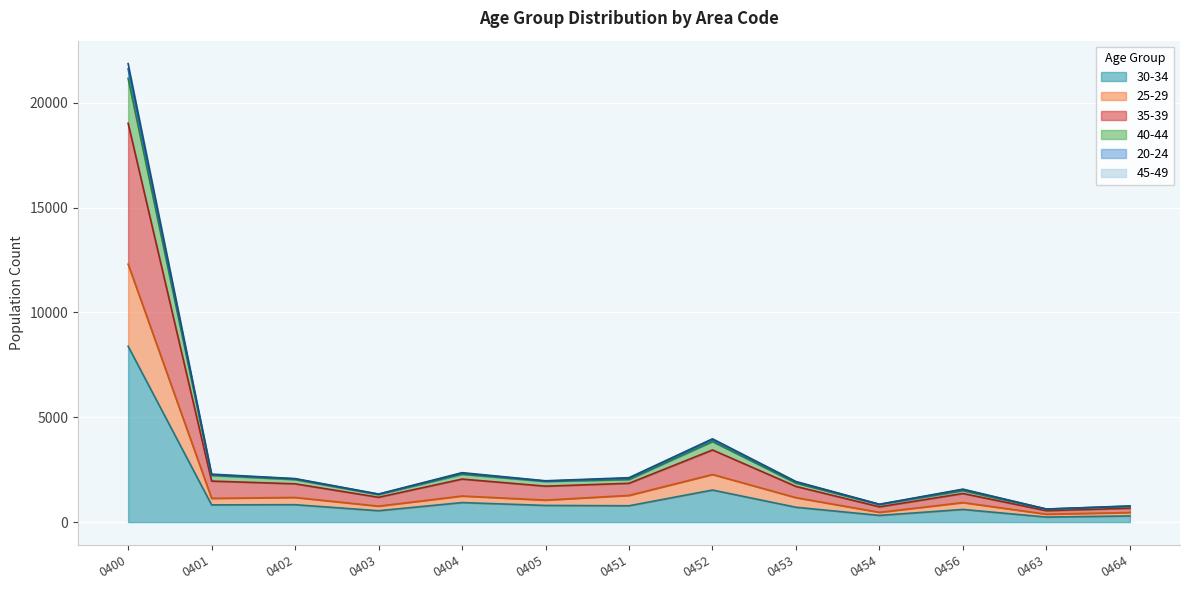

At which category is the sum across all series the highest?

0400